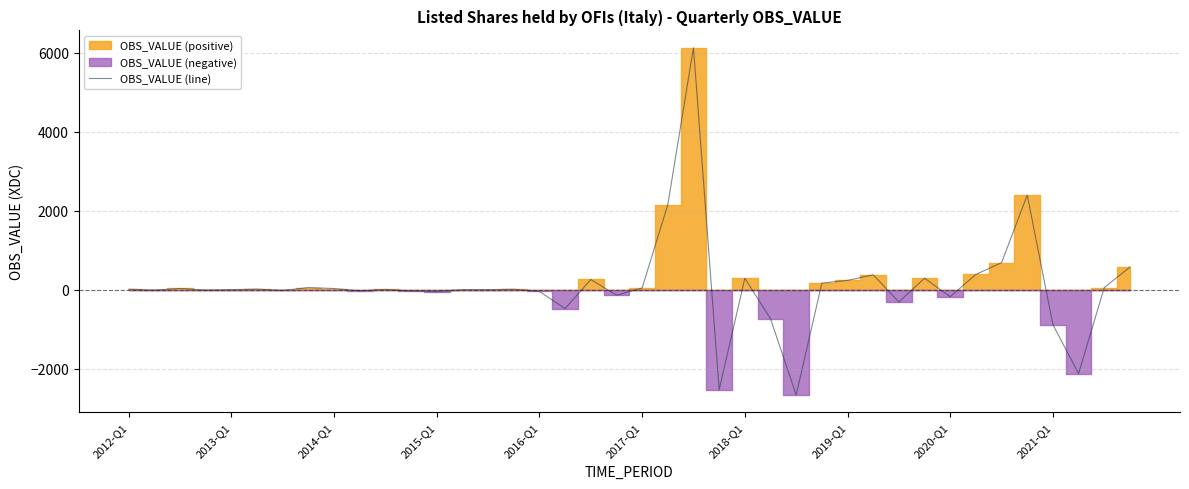

What position from the right is 22?

18